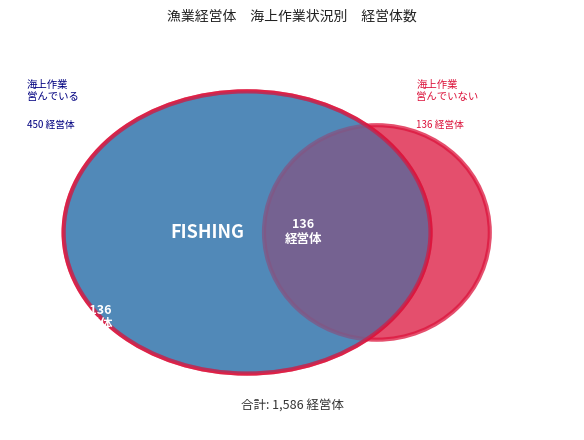

Rank the categories by value from highest to lowest.

11月１日現在海上作業を営んでいる経営体, 11月１日現在海上作業を営んでいない経営体